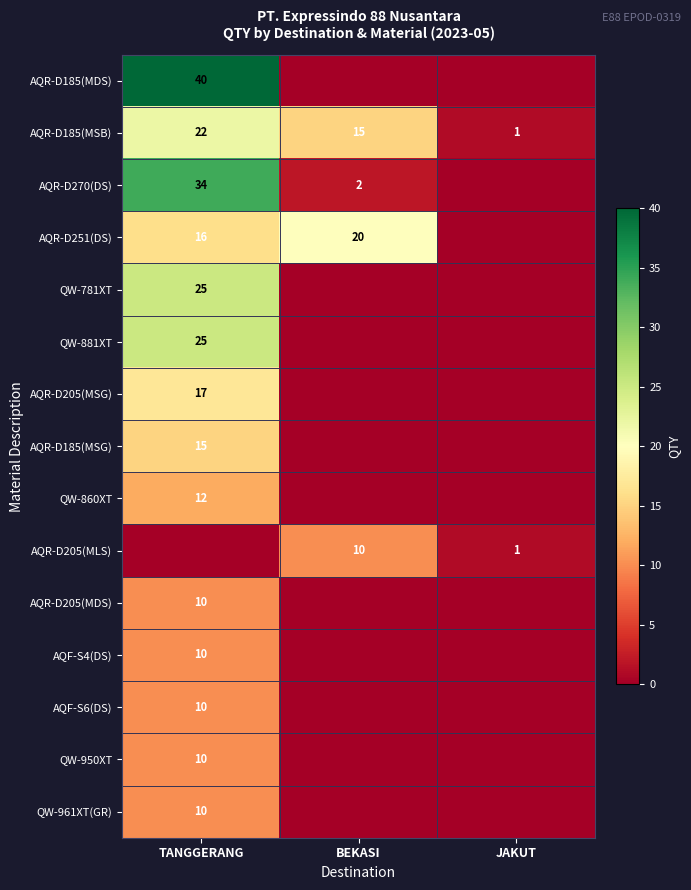

The AQR-D270(DS) series shows 2 at BEKASI. True or false?

True